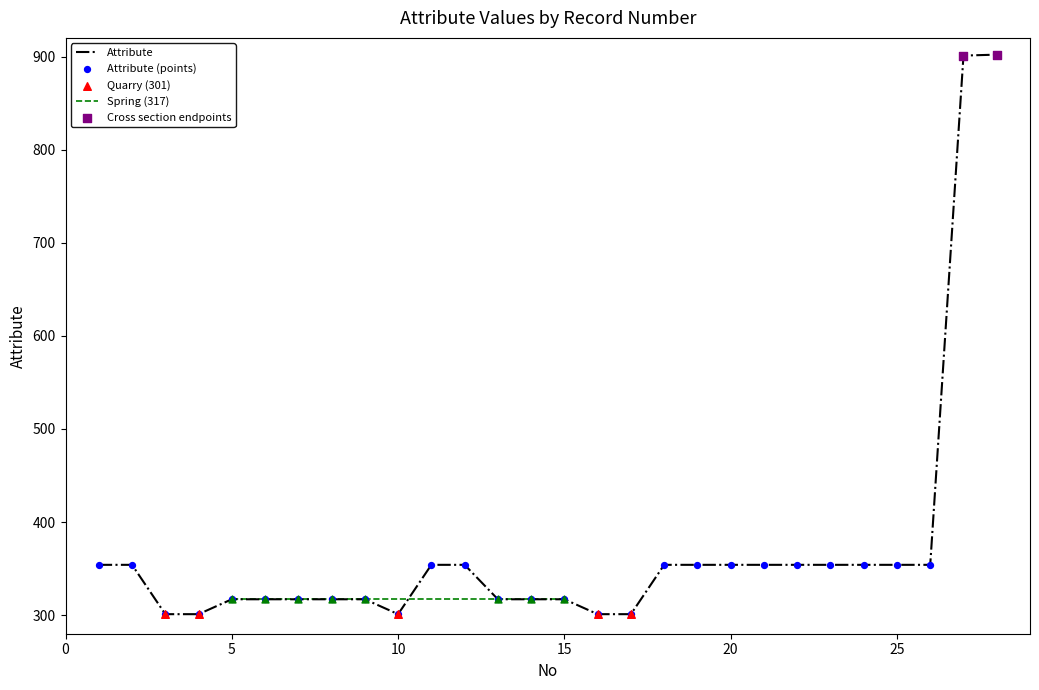

What is the ratio of the value at 18 to the value at 16?

1.2